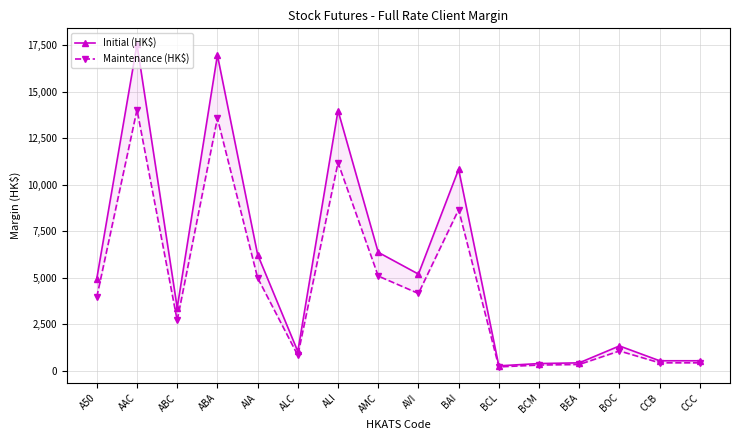

Which category has the highest value in the Maintenance (HK$) series?

AAC